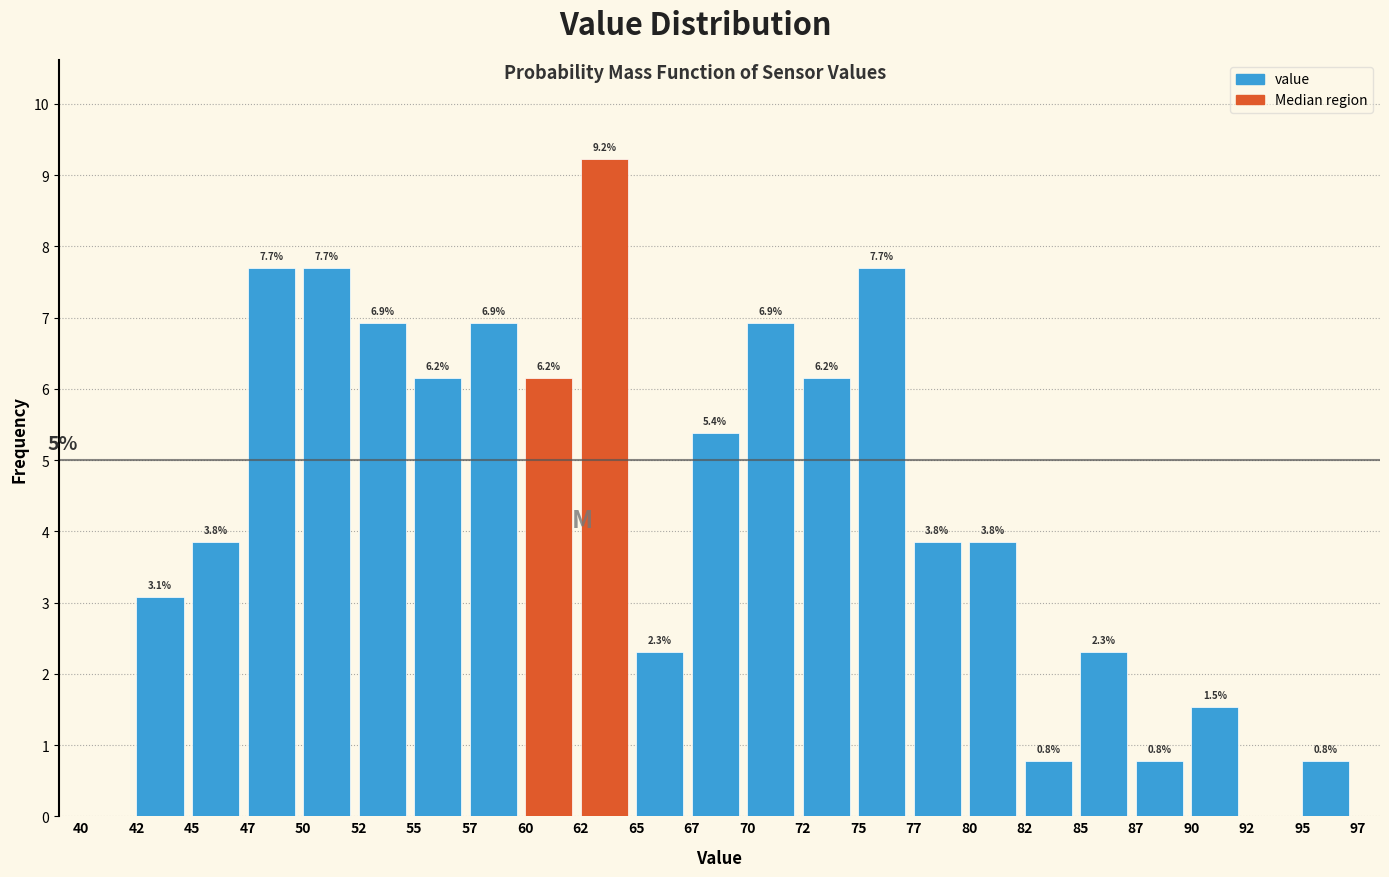

Which range on the x-axis has the tallest bar?

62 to 65